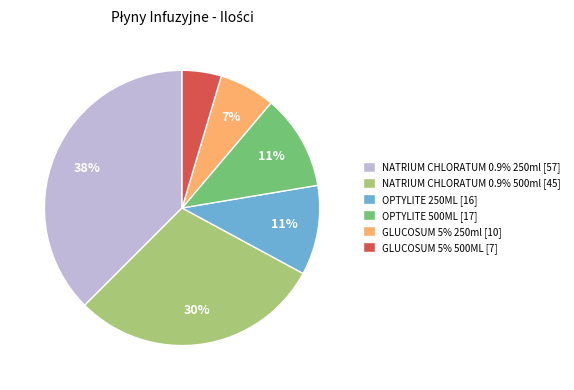

To the nearest percent, what is the combined percentage of GLUCOSUM 5% 250ml [10] and OPTYLITE 500ML [17]?

18%